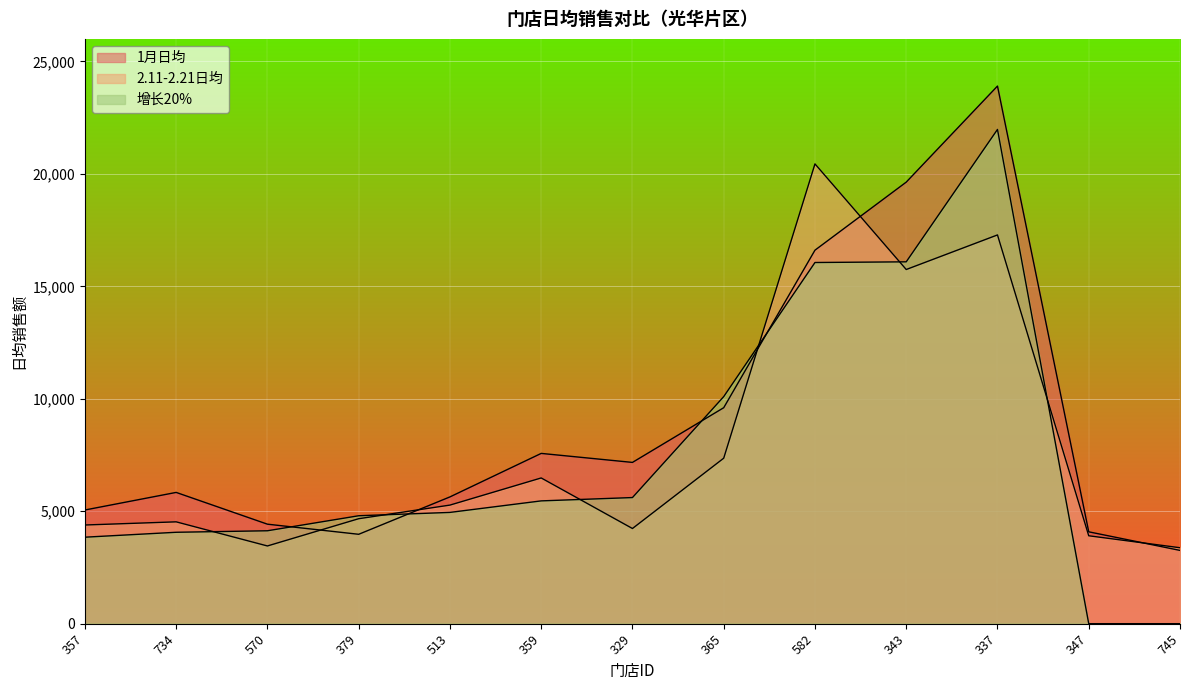

In 1月日均, how many points are higher than both neighbors (excluding endpoints)?

3